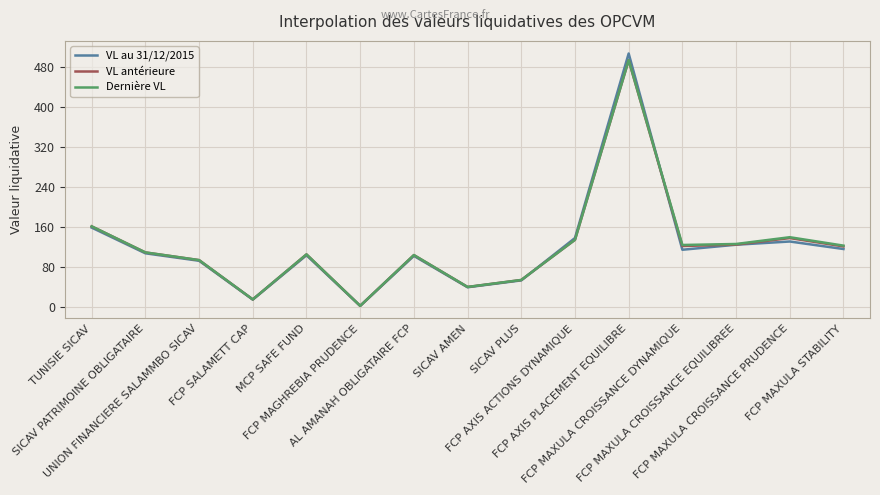

What is the difference between the second highest and second lowest values in the VL au 31/12/2015 series?

144.3